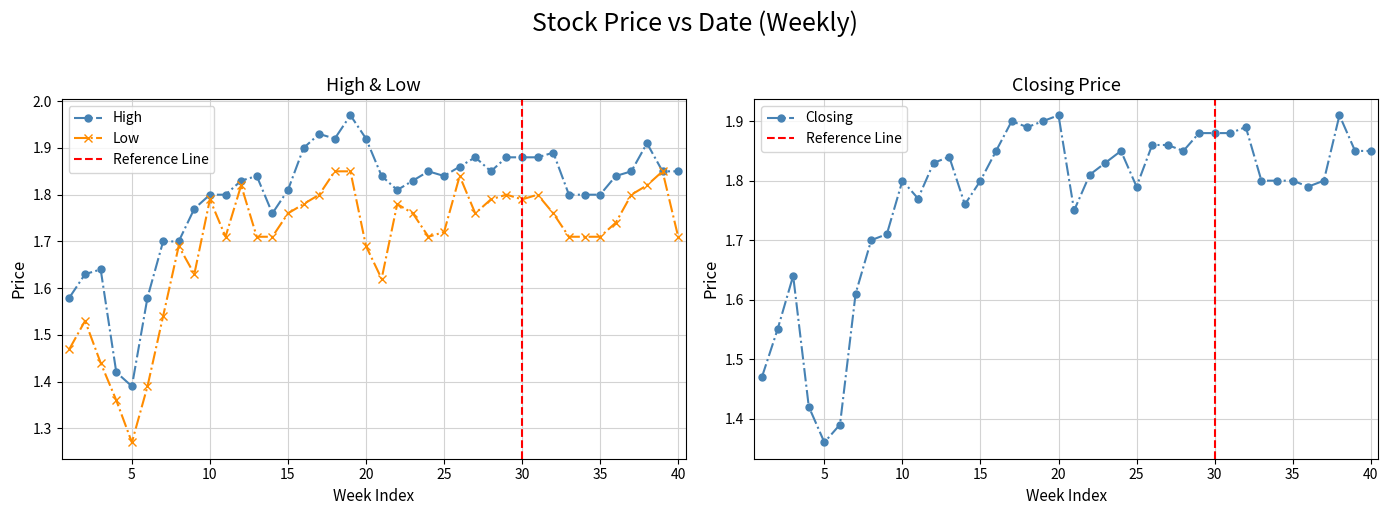

Where is High nearest to the value 1?

5